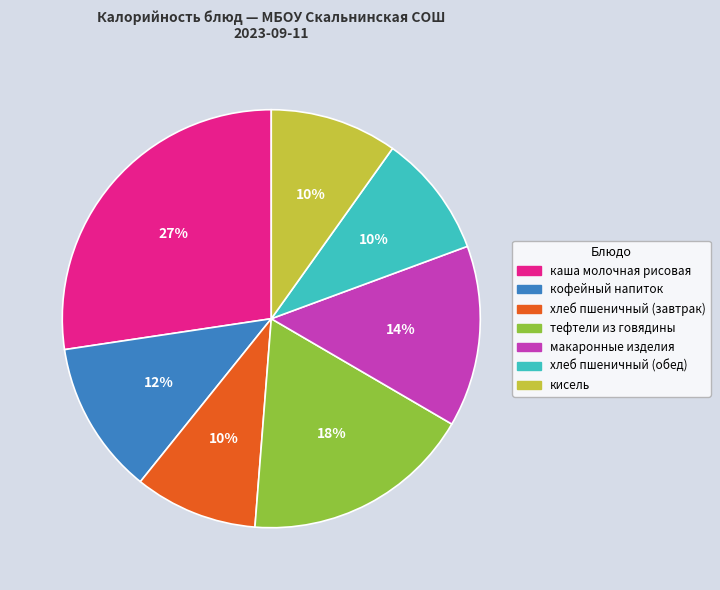

Does каша молочная рисовая account for over 50% of the chart?

No